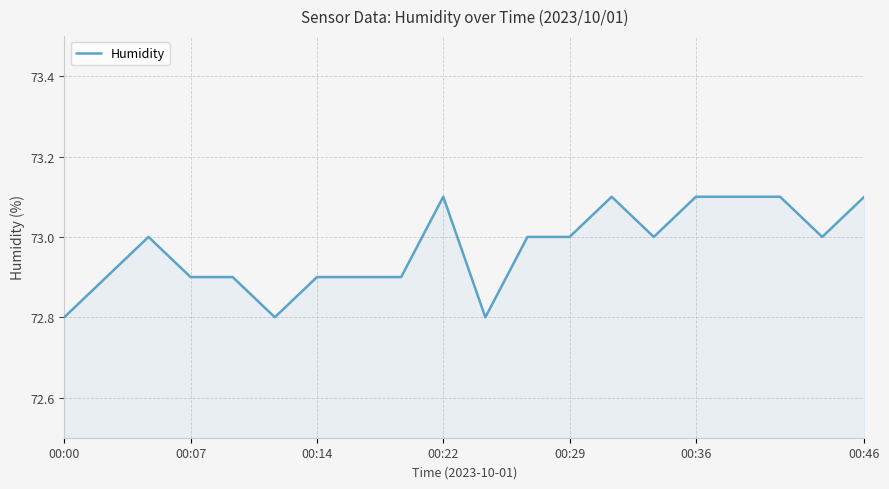

What is the greatest value displayed?

73.1